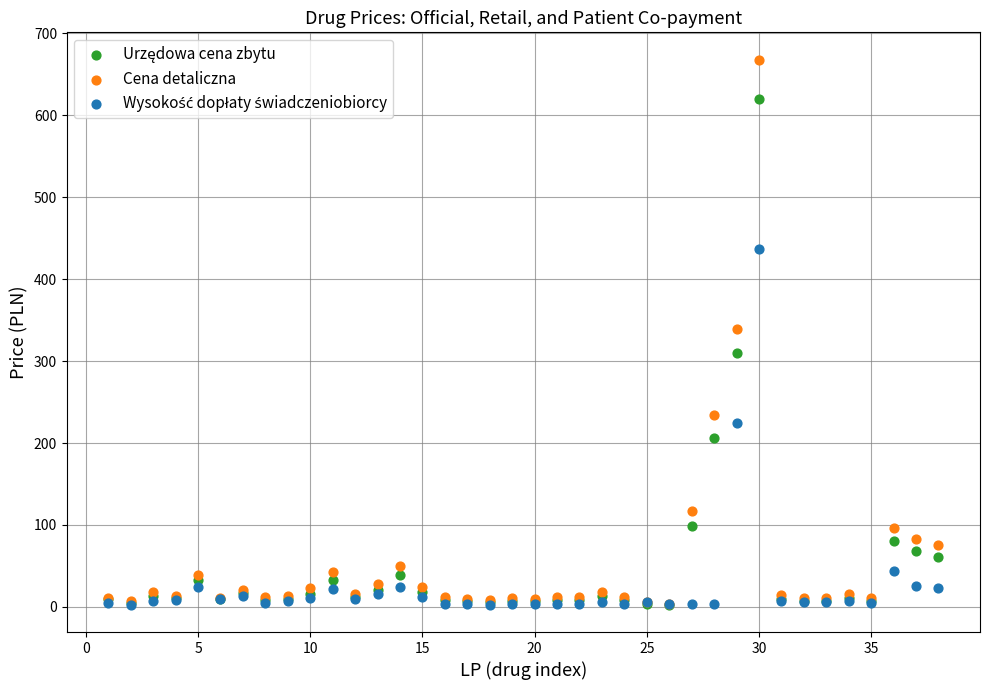

Which series contains the highest Y value?

Cena detaliczna